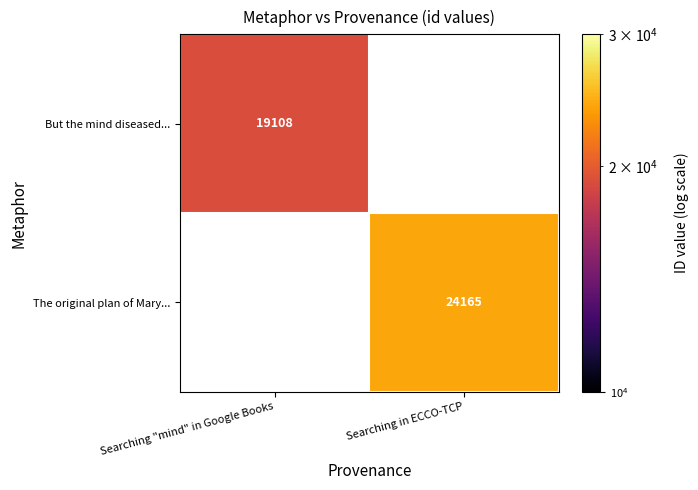

How many categories are shown in the chart?

2